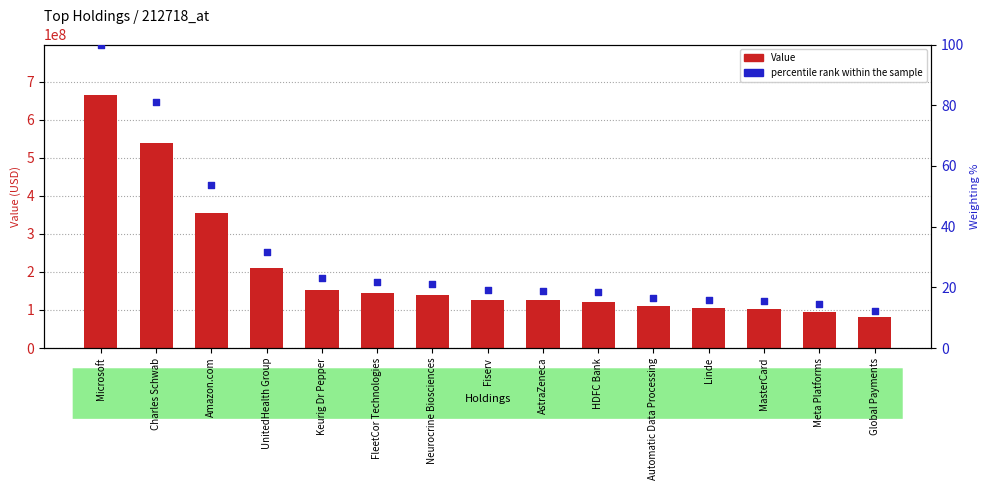

Which series has the largest total across all categories?

Value